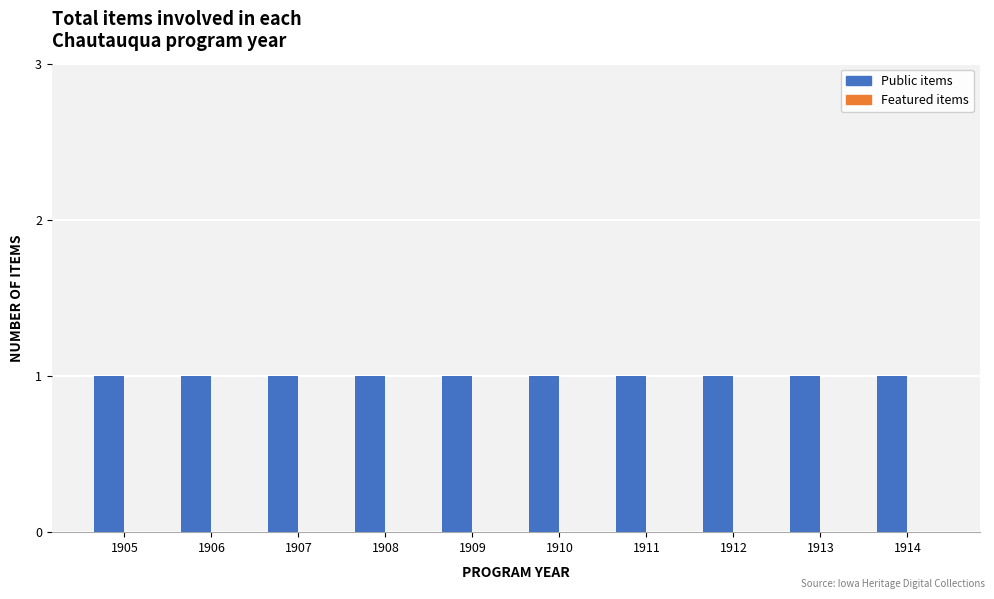

What is the difference between the highest and lowest values at 1910?

1